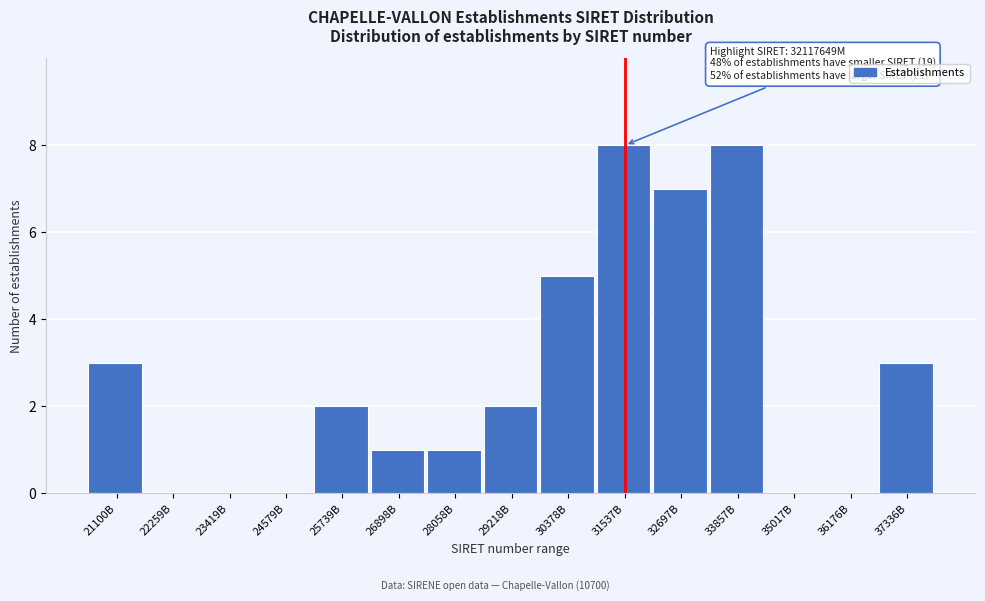

Reading left to right, what are all the values shown in this chart?

21100B=3	22259B=0	23419B=0	24579B=0	25739B=2	26898B=1	28058B=1	29218B=2	30378B=5	31537B=8	32697B=7	33857B=8	35017B=0	36176B=0	37336B=3